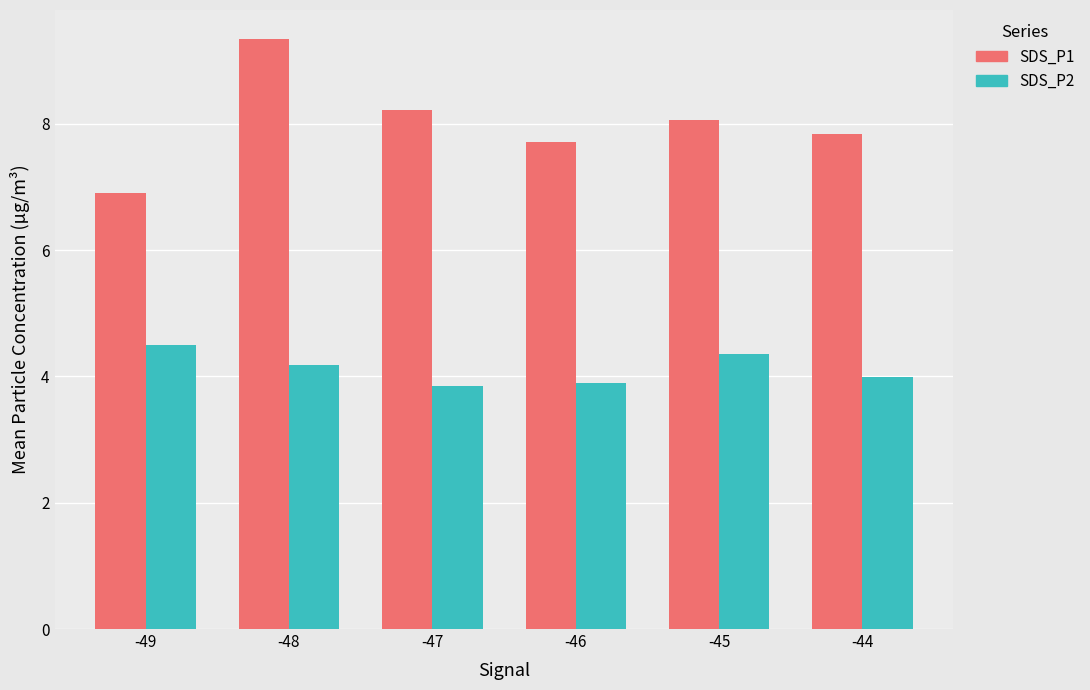

At which category does the chart reach its peak across all series?

-48